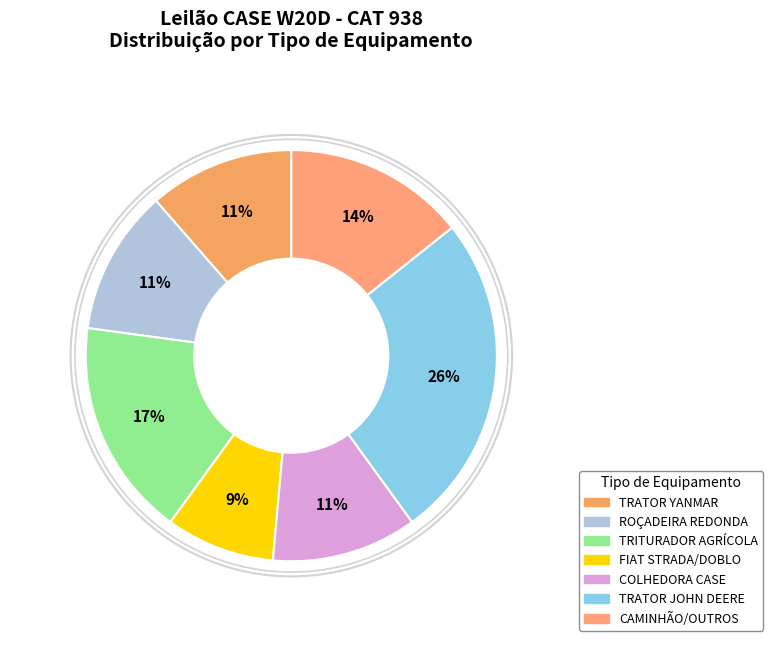

To the nearest percent, what is the combined percentage of TRATOR YANMAR and FIAT STRADA/DOBLO?

20%